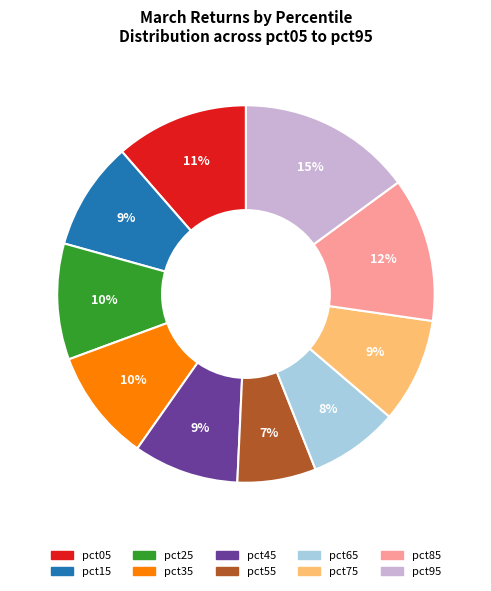

Is the sum of pct75 and pct85 greater than half?

No